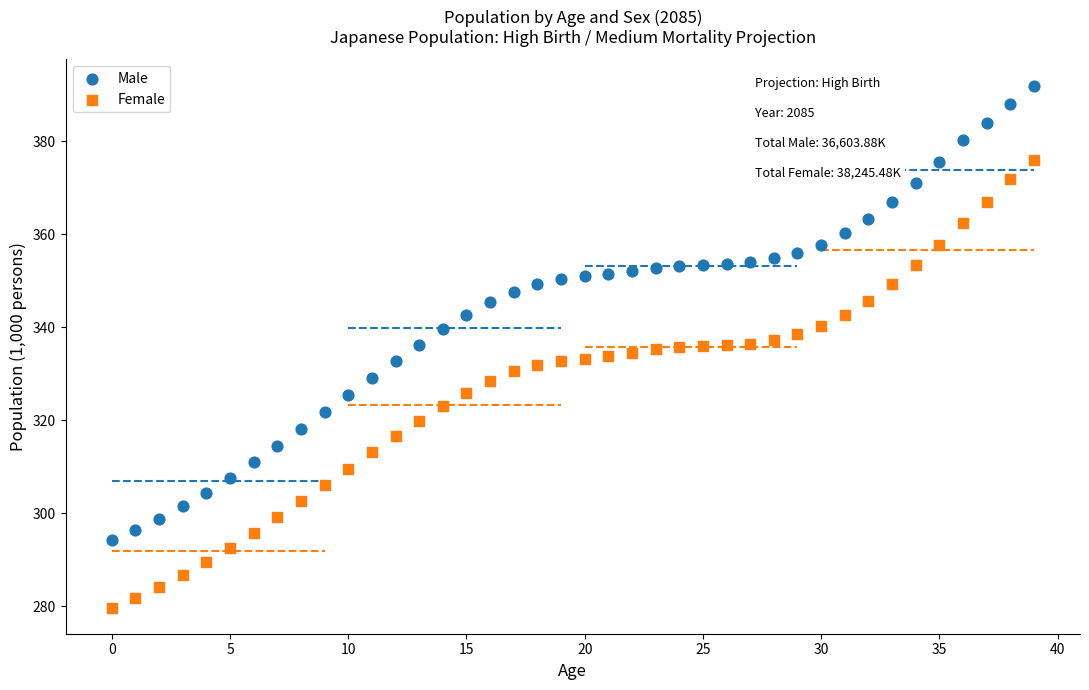

What are all the series names shown in the legend?

Male, Female